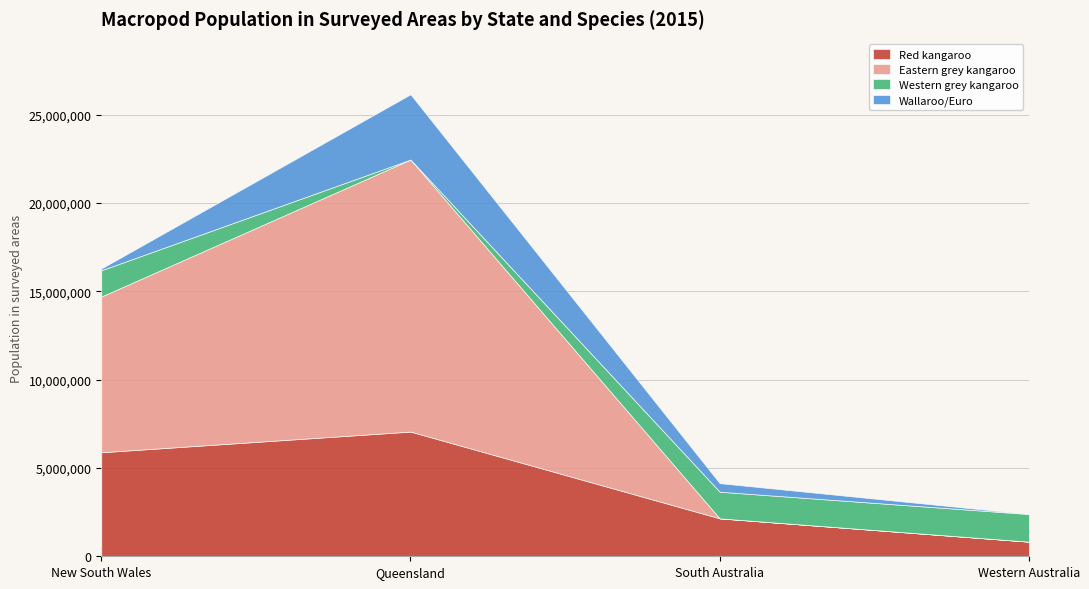

Where does the Western grey kangaroo series first go above 1507072?

Western Australia